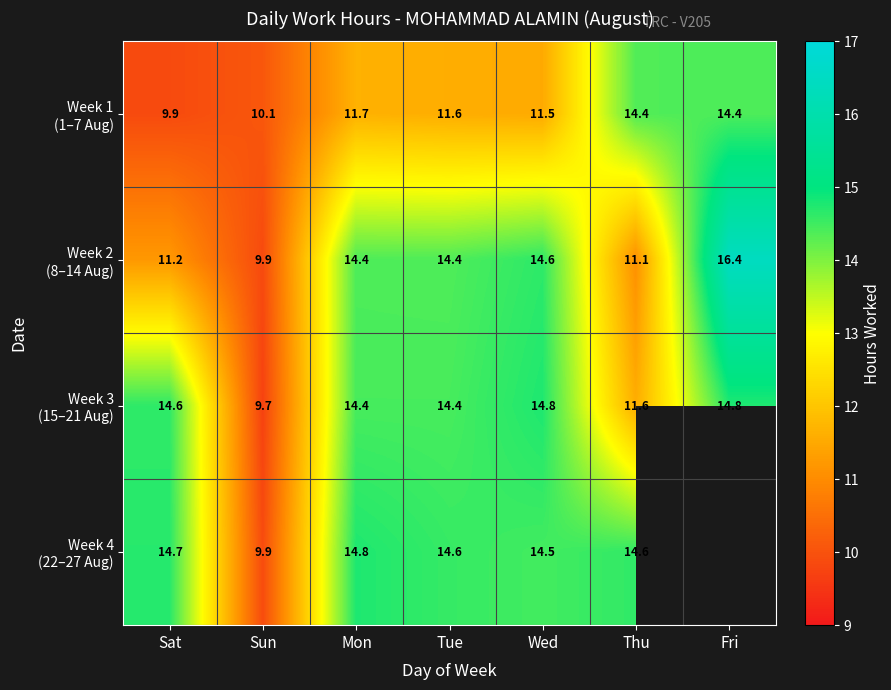

How many data points in Week 1 (1–7 Aug) are above 11?

5